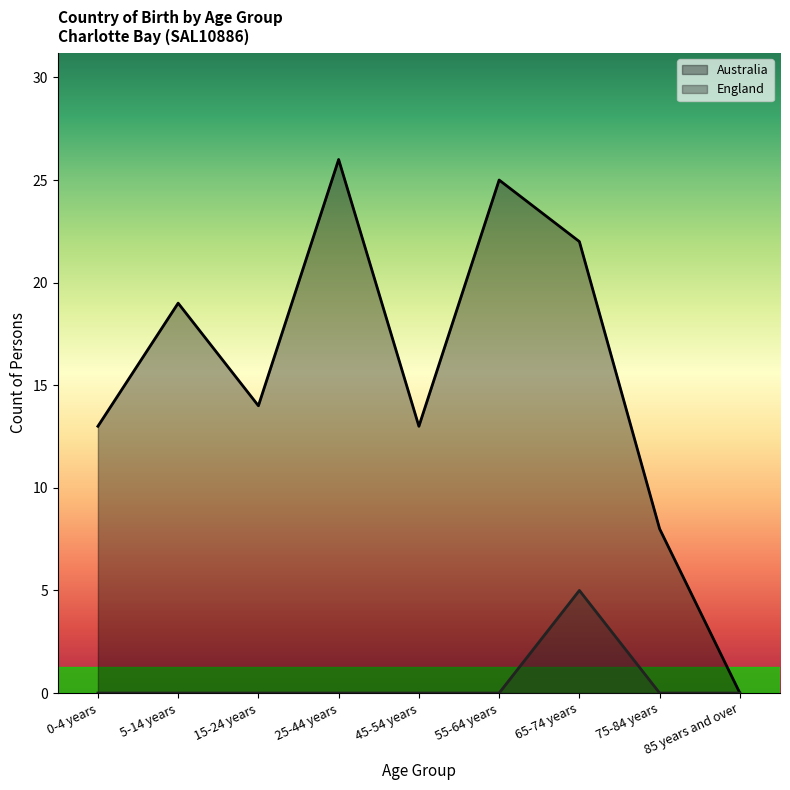

At which label does England reach its peak?

65-74 years